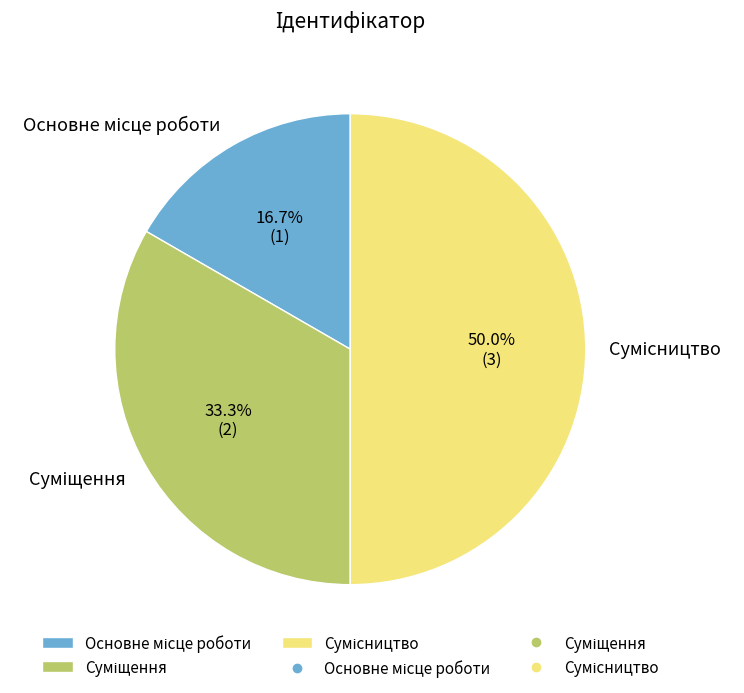

Which category has the biggest portion of the pie?

Сумісництво